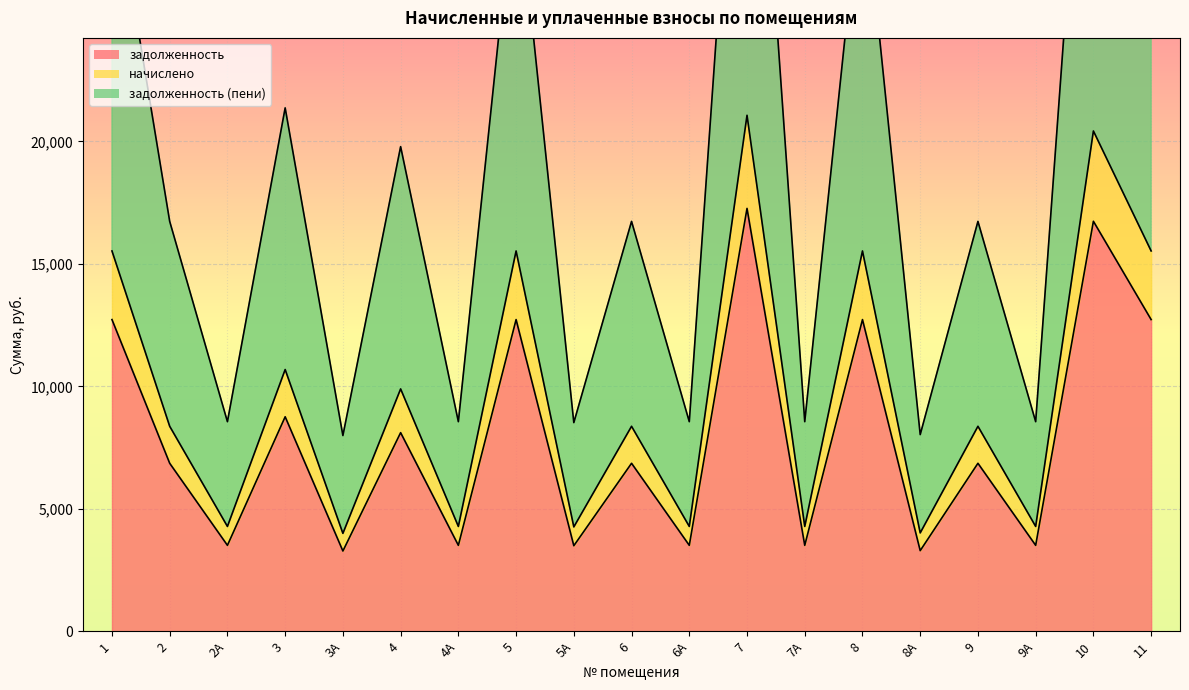

In начислено, how many points are higher than both neighbors (excluding endpoints)?

8